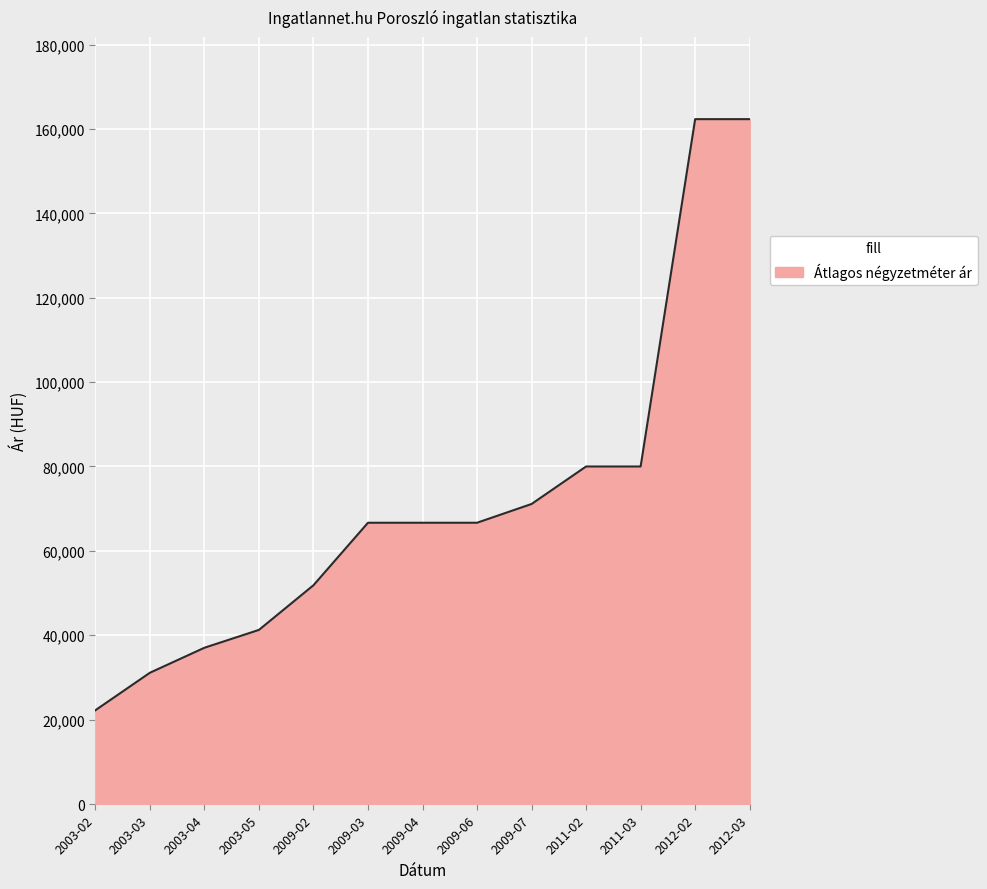

What is the difference between the maximum and minimum values?

140091